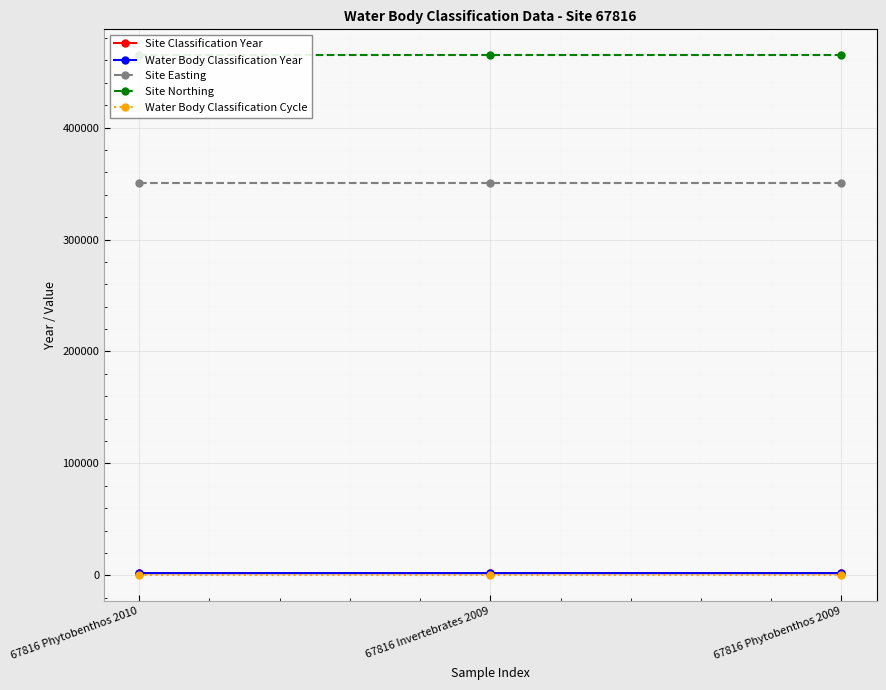

What is the label of the 3rd point from the right?

67816 Phytobenthos 2010